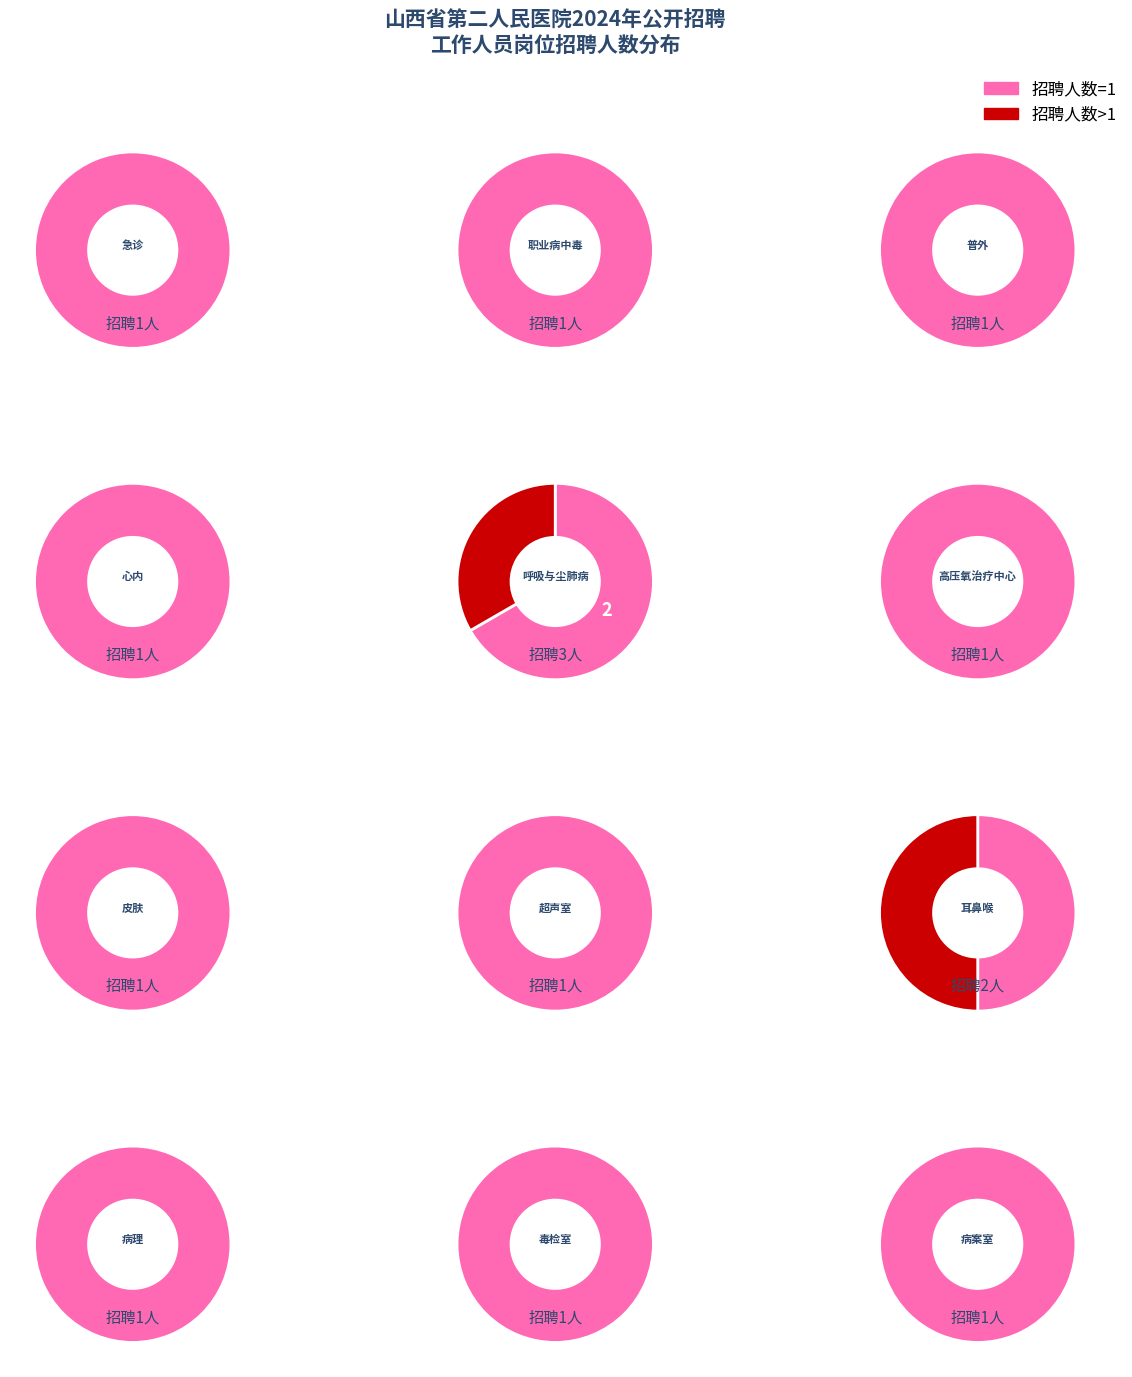

Rank the categories by value from highest to lowest.

呼吸与尘肺病科医师, 耳鼻喉科医师, 急诊科医师, 职业病中毒科医师, 普外科医师, 心内科医师, 高压氧治疗中心医师, 皮肤科医师, 超声室医师, 病理科医师, 毒检室技师, 病案室科员